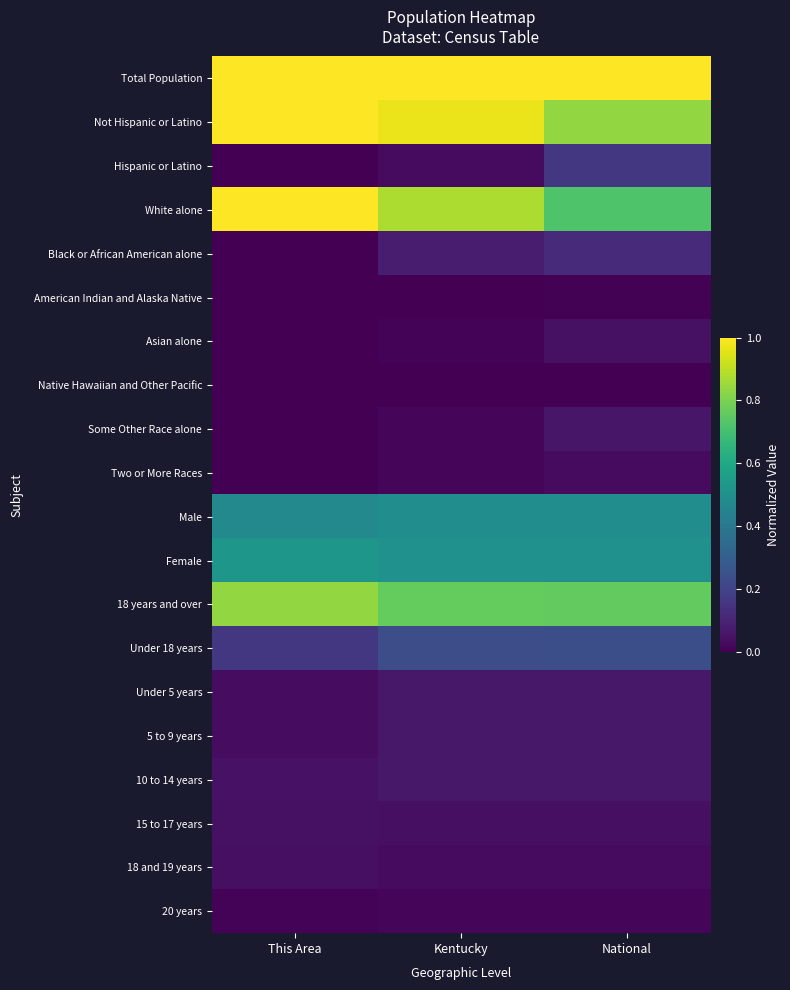

Between This Area and Kentucky, which is larger?

This Area